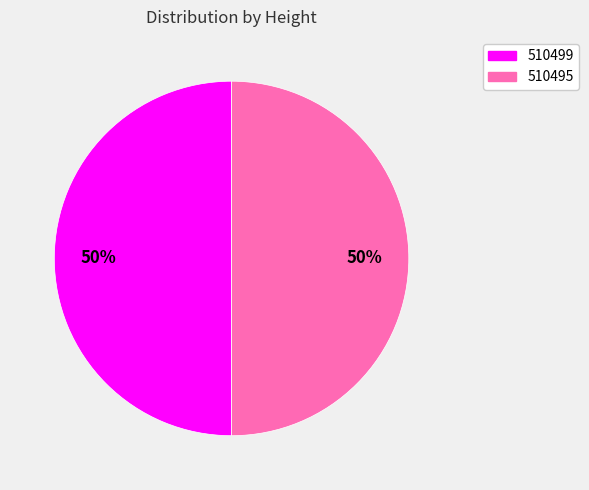

The 510495 slice represents 50% of the pie. True or false?

True